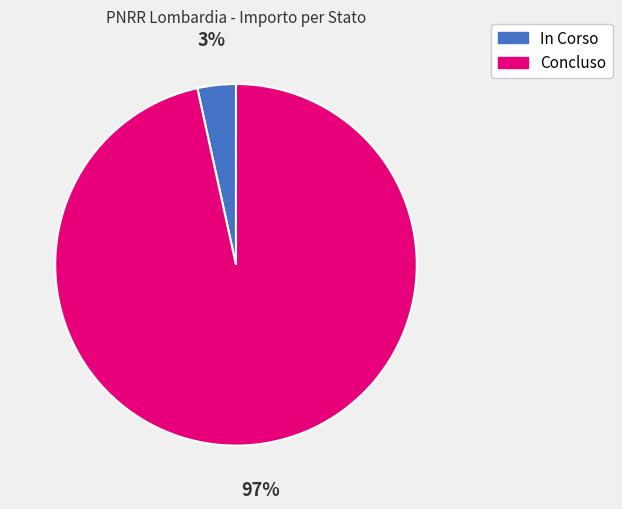

How many slices are in this pie chart?

2